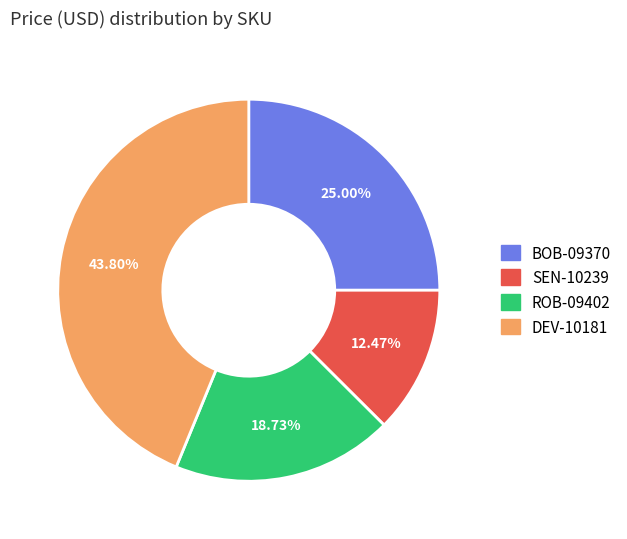

Is it true that DEV-10181 is 44% of the pie?

True